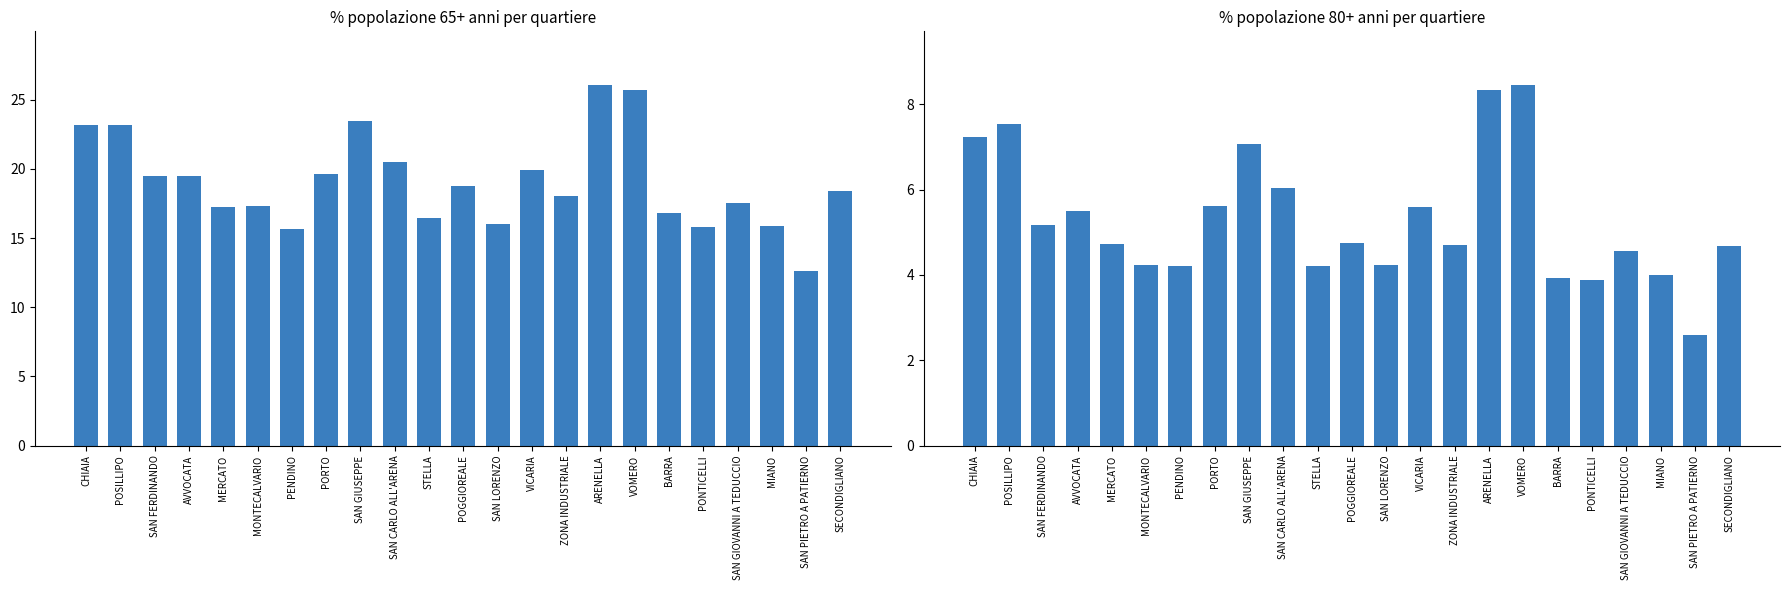

List the series in order of their peak value, highest first.

% pop 65+ anni, % pop 80+ anni